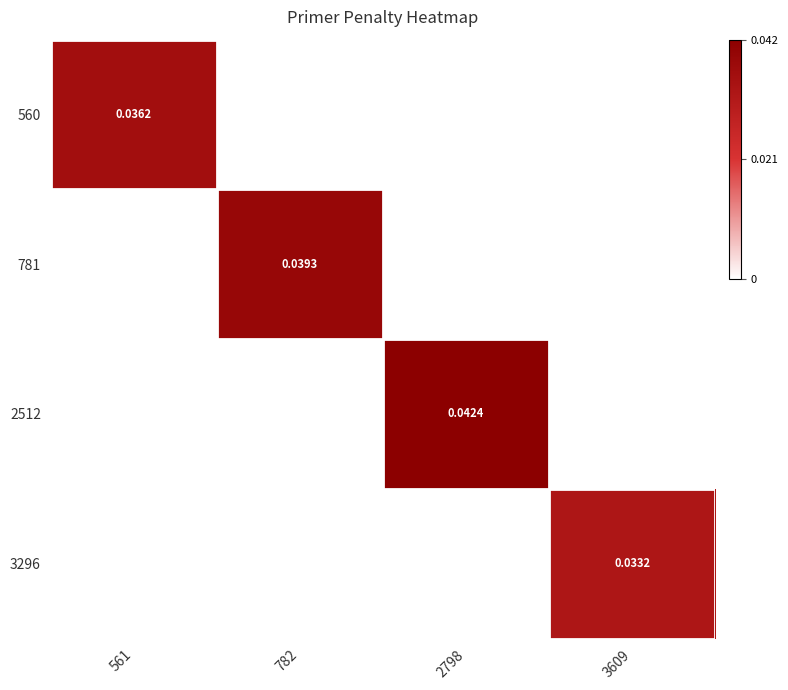

Count the number of categories in the chart.

4